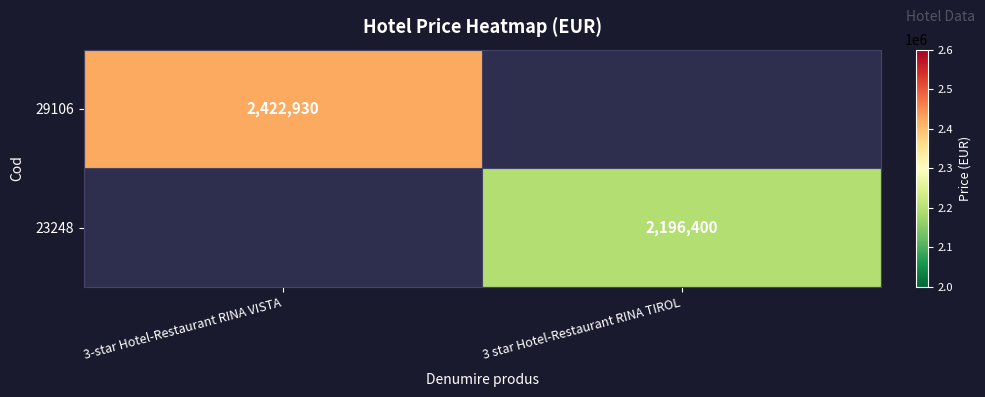

Which label corresponds to the largest value in the chart?

3-star Hotel-Restaurant RINA VISTA